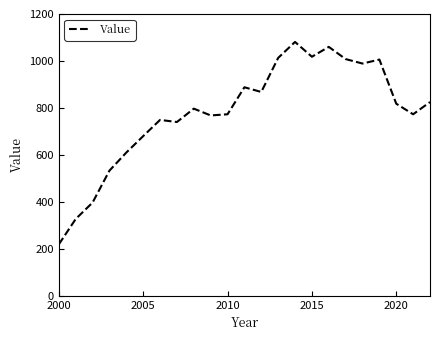

What is the average value?

780